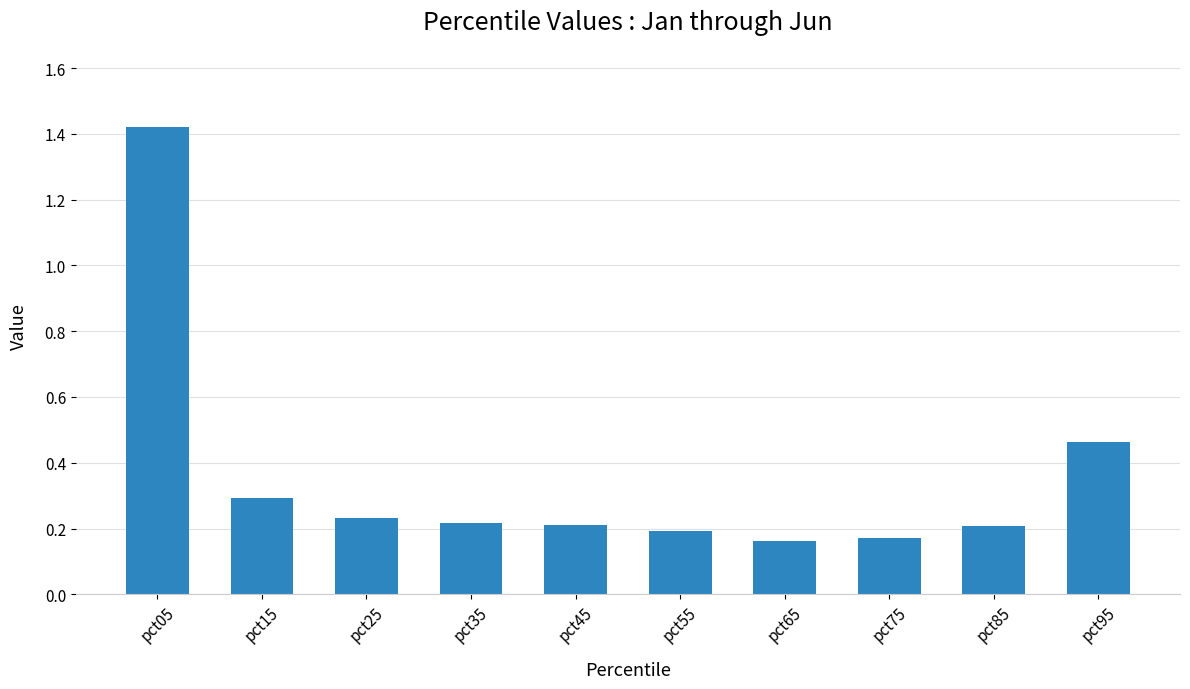

What is the difference between the second highest and minimum values?

0.3